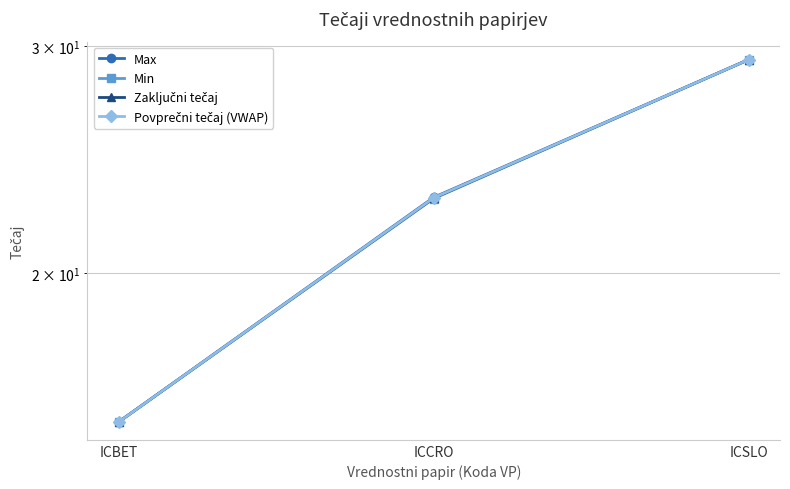

Reading left to right, transcribe all the data shown in this chart.

Max: 15.3	22.9	29.3
Min: 15.3	22.9	29.3
Zaključni tečaj: 15.3	22.9	29.3
Povprečni tečaj (VWAP): 15.3	22.9	29.3